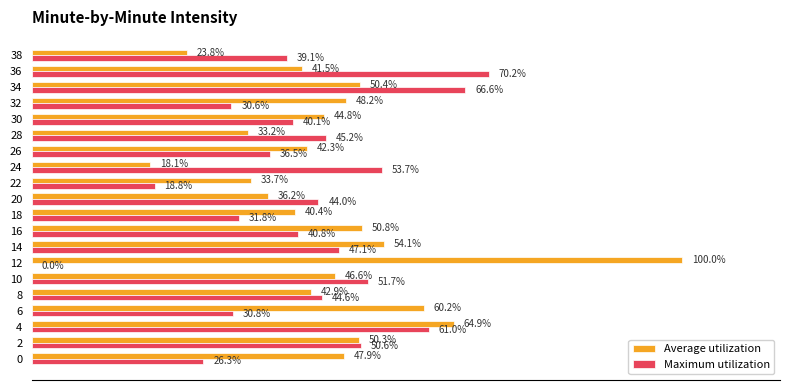

Between 0 and 38, which series saw the biggest shift?

Average utilization